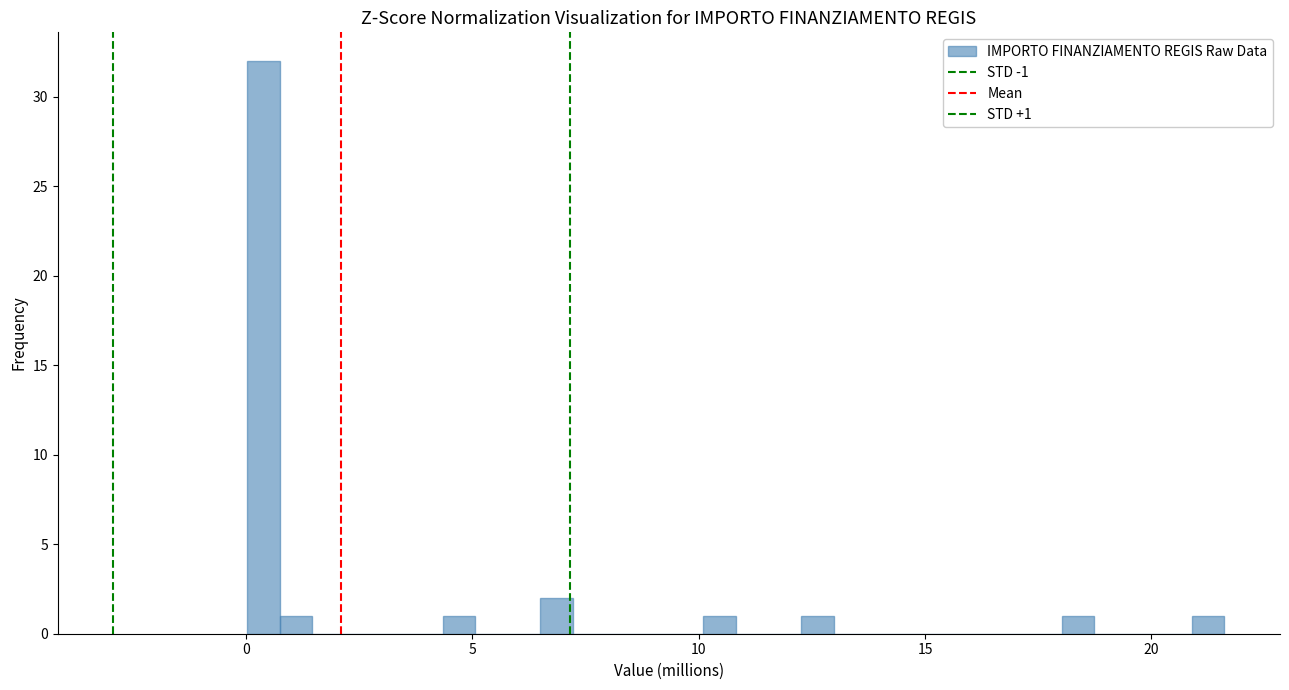

Around what value on the x-axis is the tallest bar? Give the approximate position of its centre, as read against the axis.

0.5